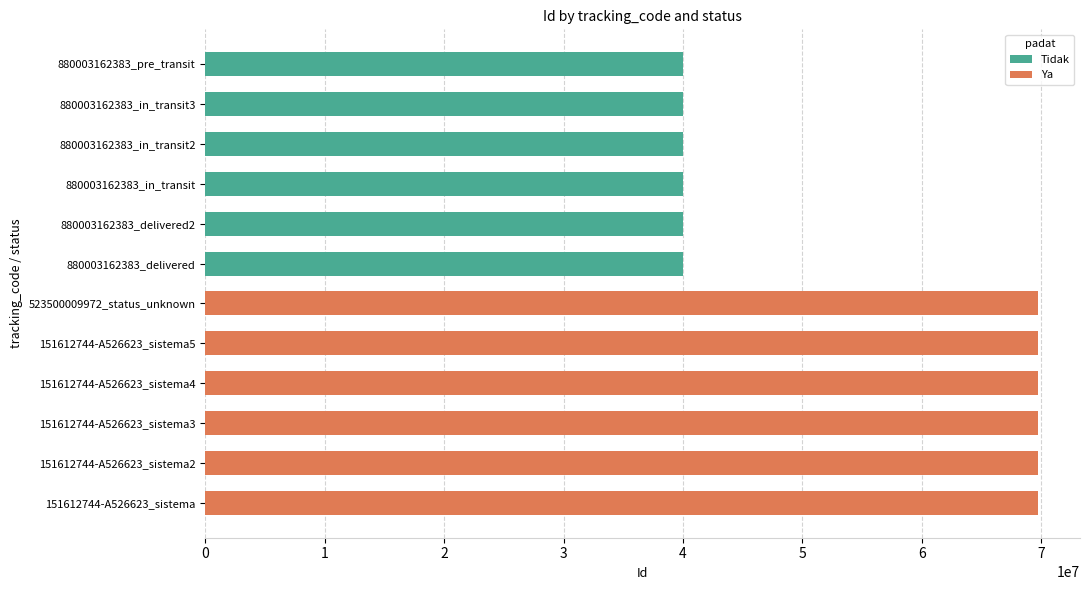

What are all the series names shown in the legend?

Tidak, Ya